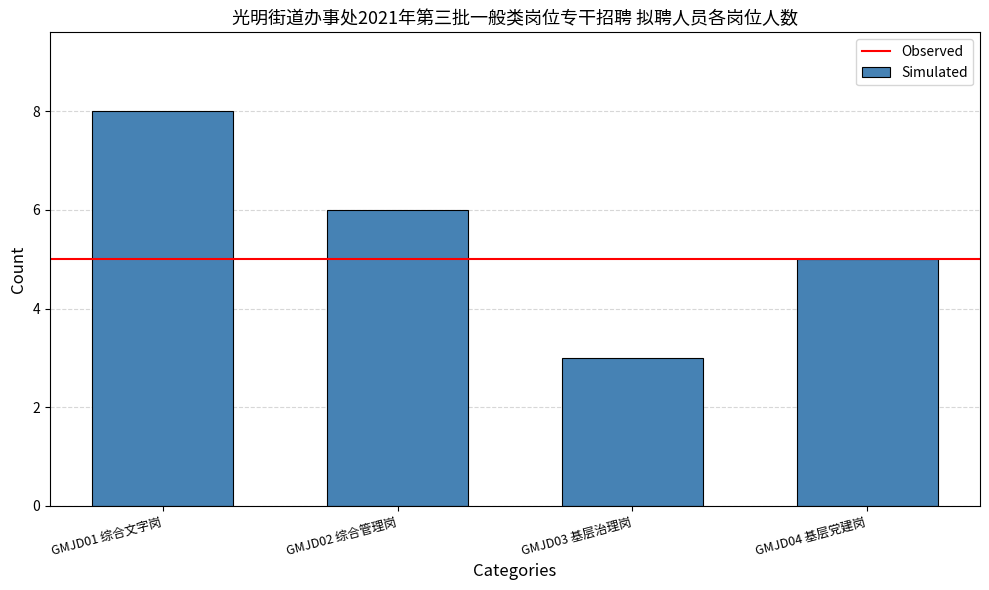

The value at GMJD01 综合文字岗 is 8. True or false?

True